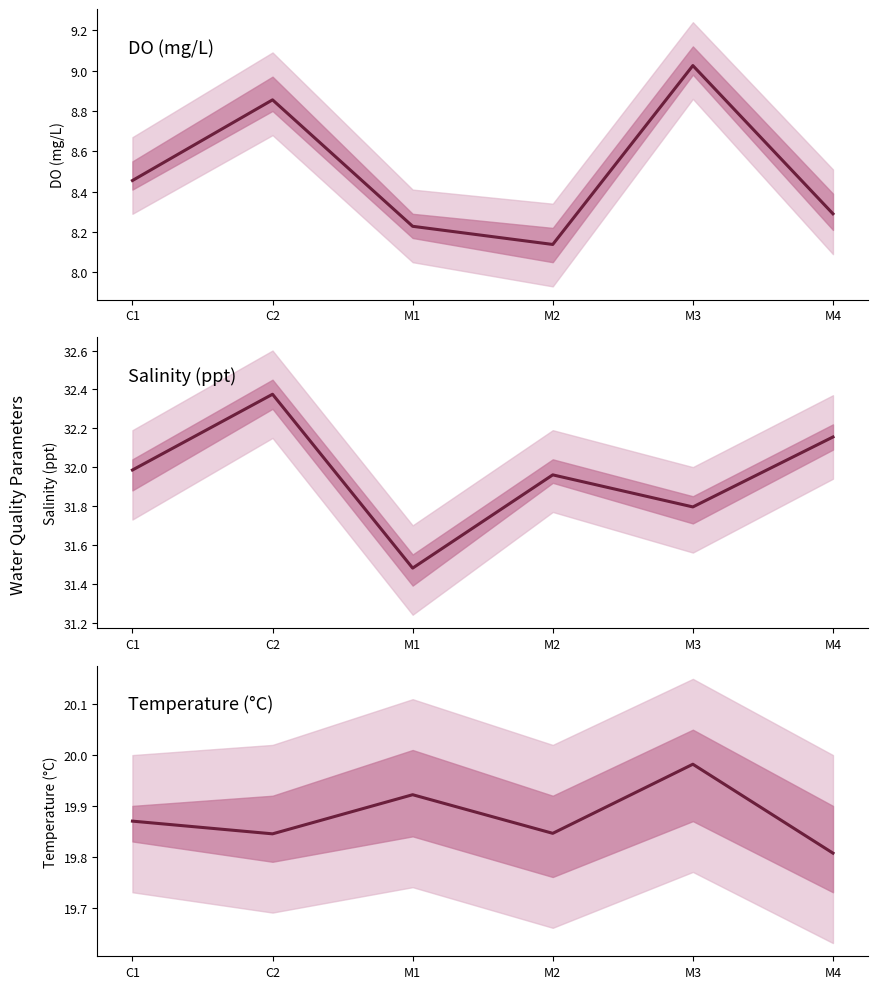

Read the Sal (ppt) value at M2.

32.0